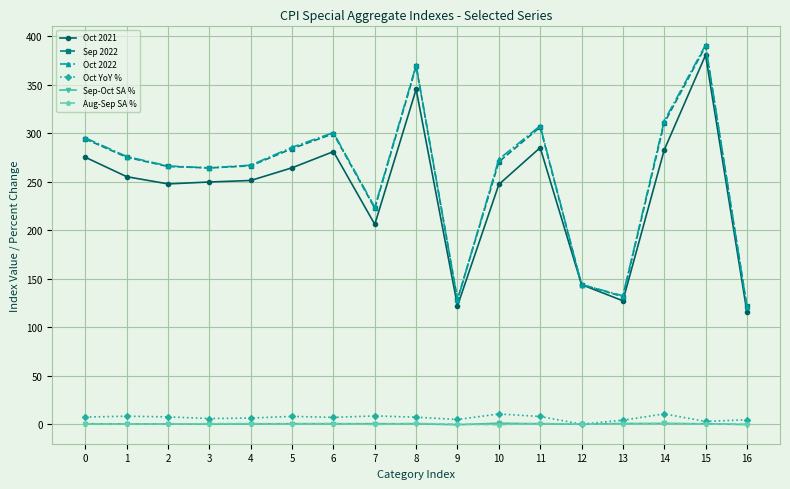

True or false: Oct 2022 has a value of 276.2 at 1.

True